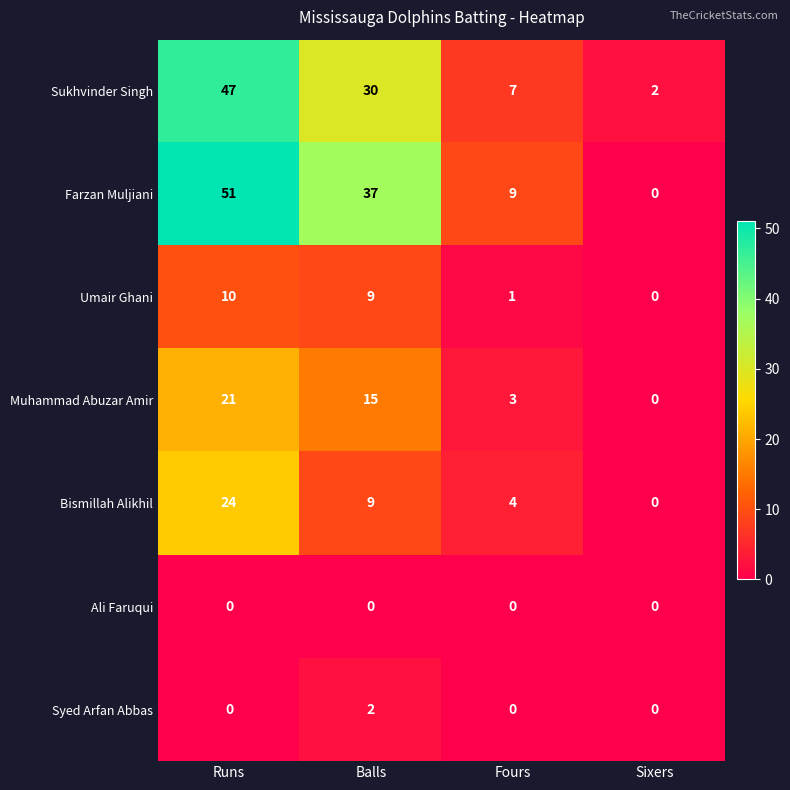

What is the difference between the second highest and second lowest values in the Sukhvinder Singh series?

23